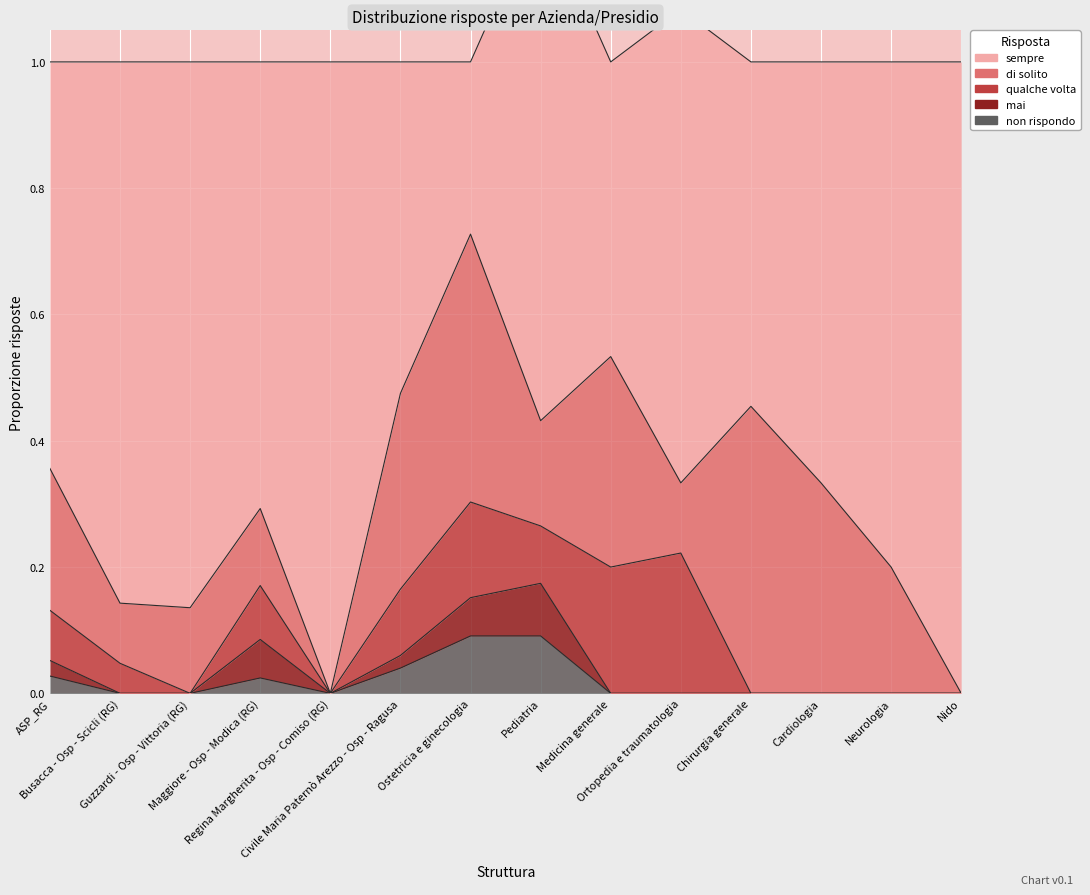

What is the value of the di solito point at the 1st from the left?

0.2